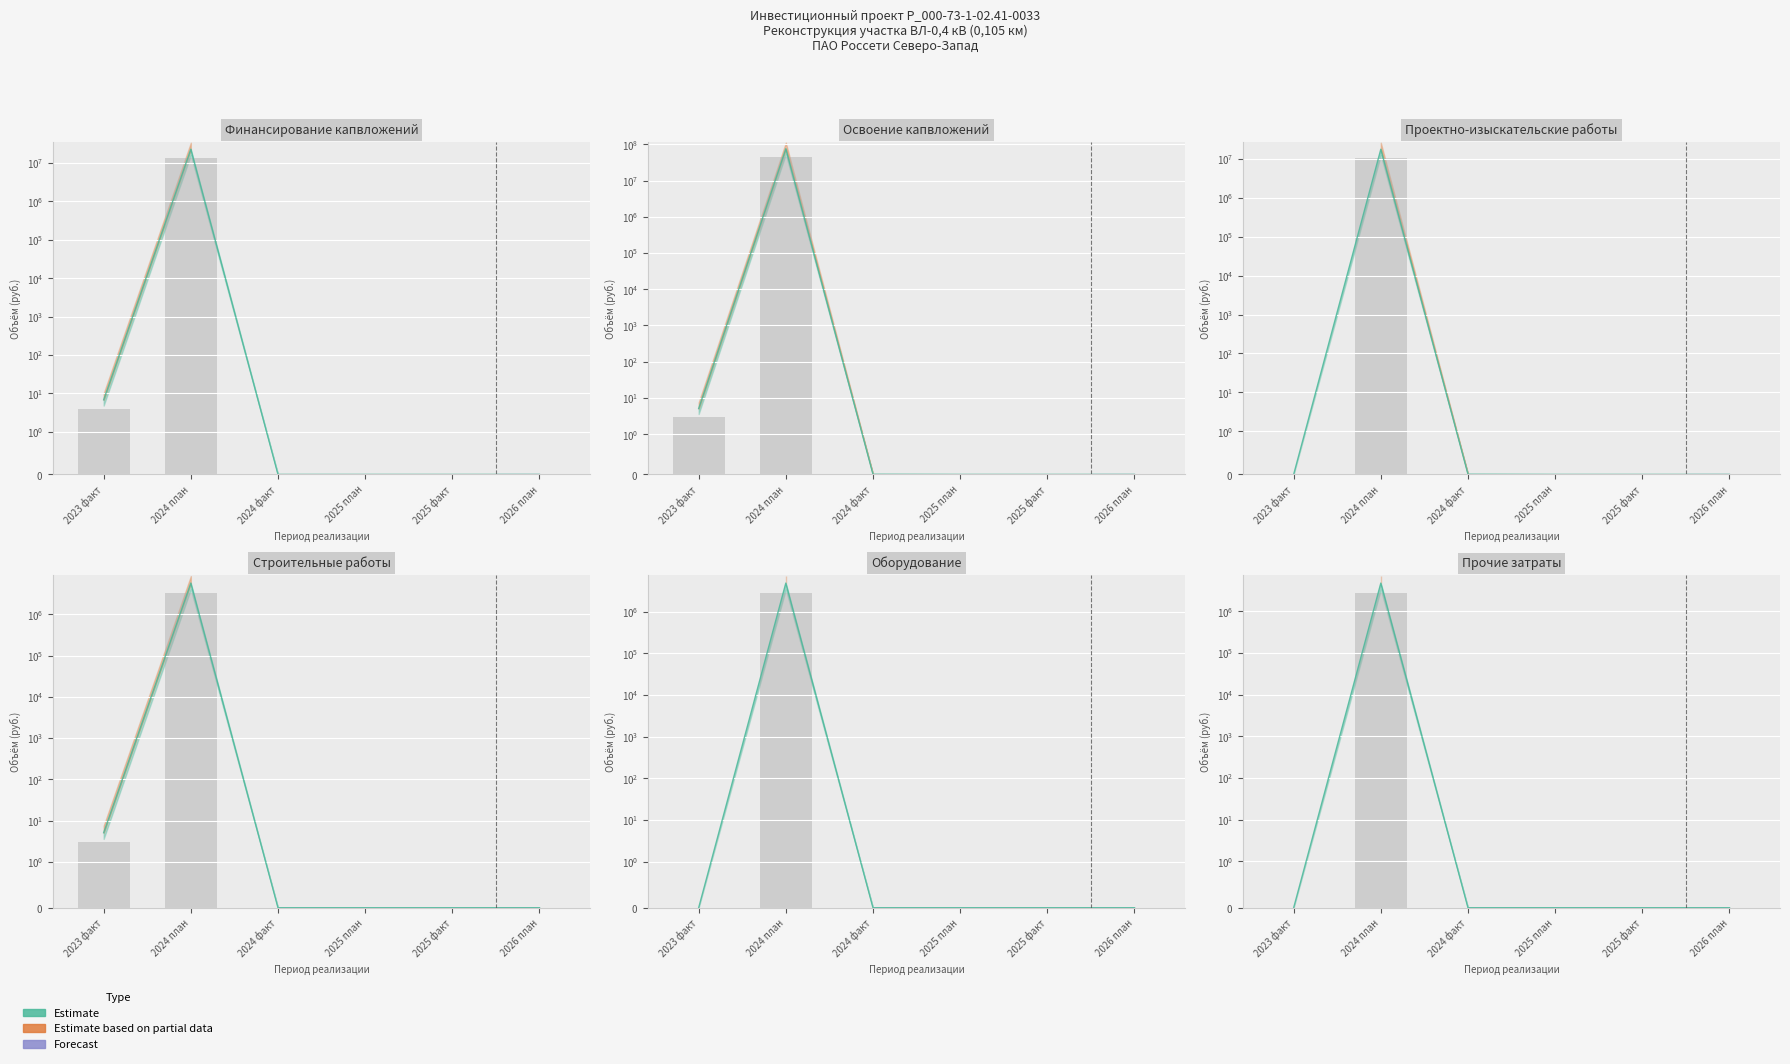

Between 2026 план and 2024 факт, which is larger?

2026 план